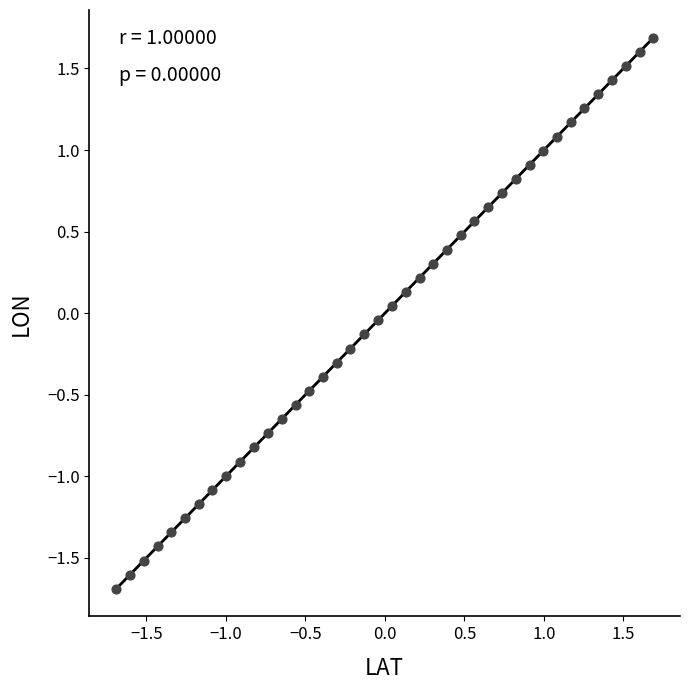

What is the range of Y values (max minus min)?

3.4